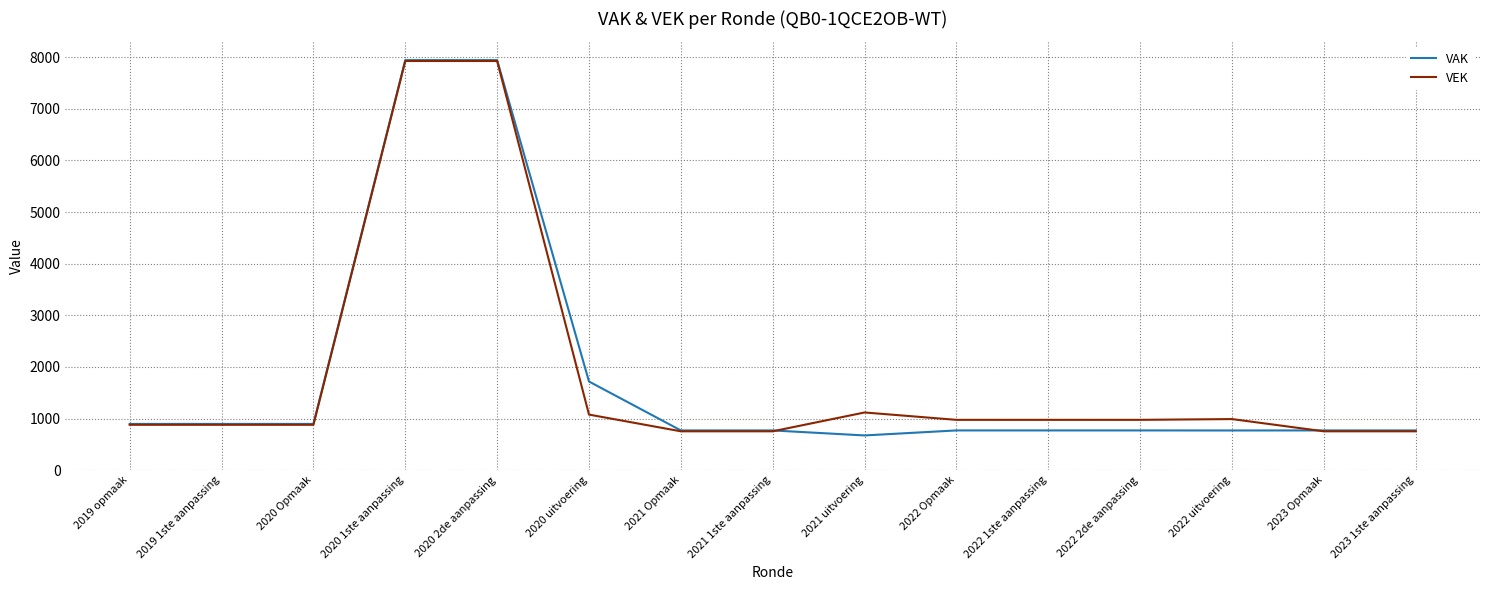

What is the difference between the VEK values at 2021 Opmaak and 2019 opmaak?

126